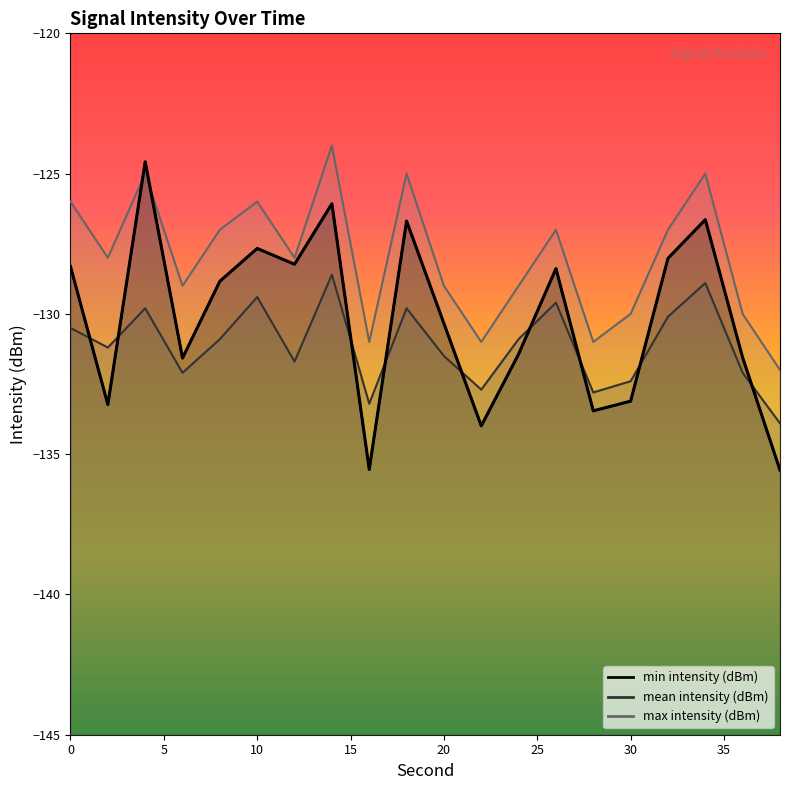

Does the chart have visible grid lines?

No